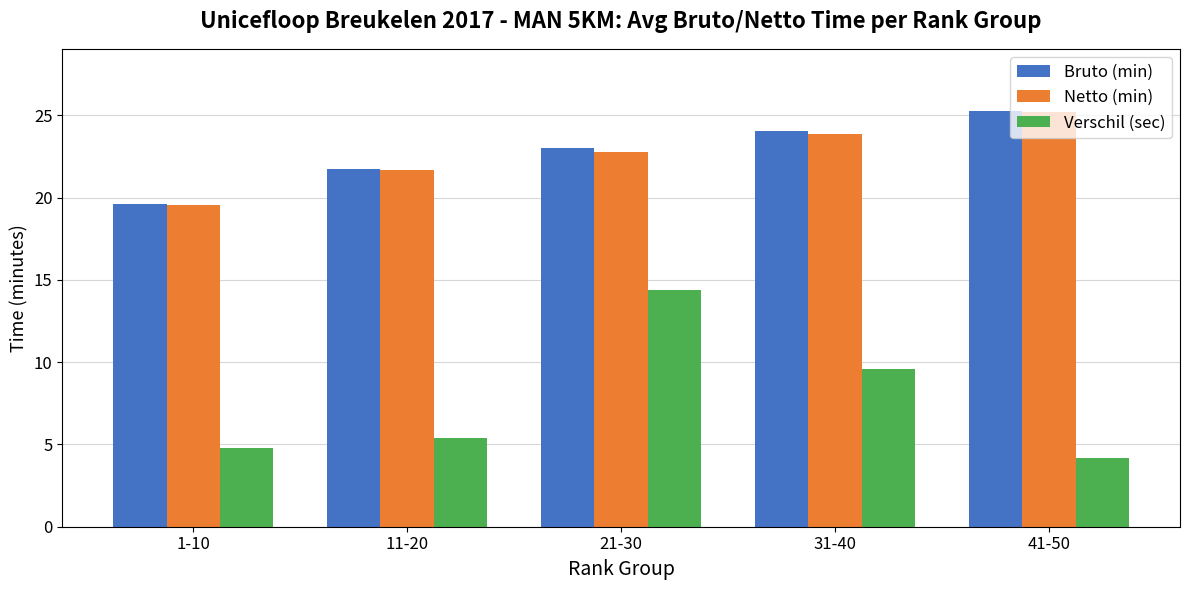

The value of Verschil (sec) at 31-40 is 13.5. True or false?

False